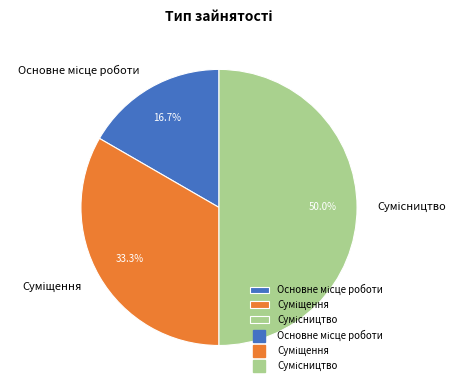

What is the largest slice in the pie chart?

Сумісництво